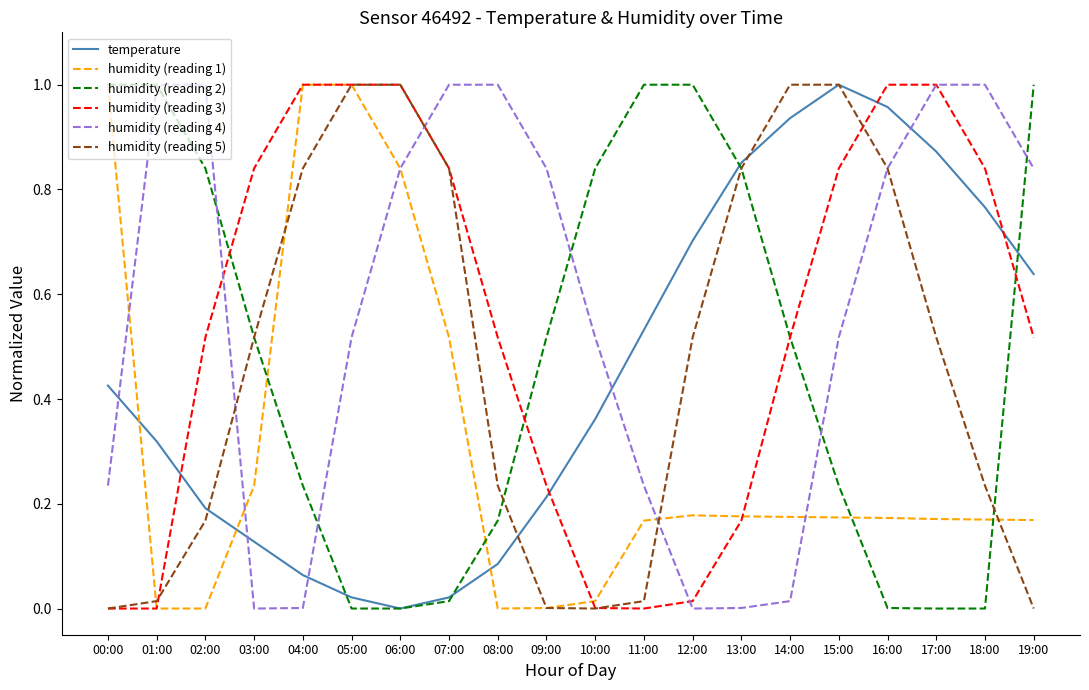

True or false: humidity (reading 3) has a value of 1.0 at 16:00.

True